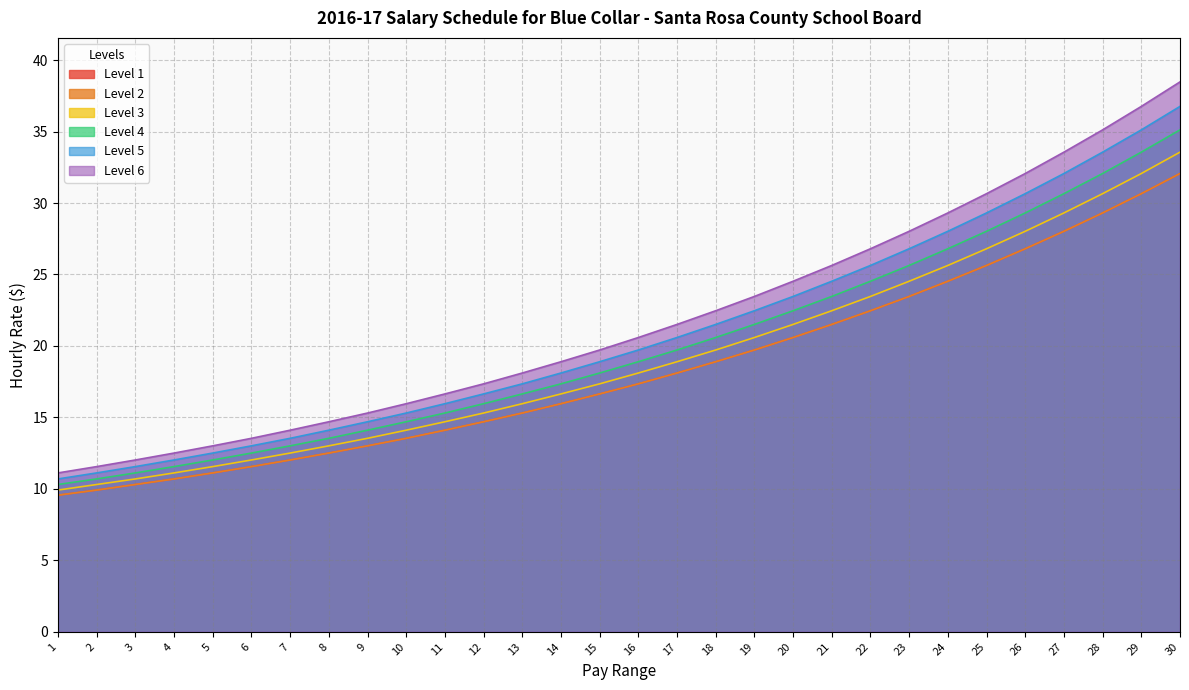

What are all the series names shown in the legend?

Level 1, Level 2, Level 3, Level 4, Level 5, Level 6